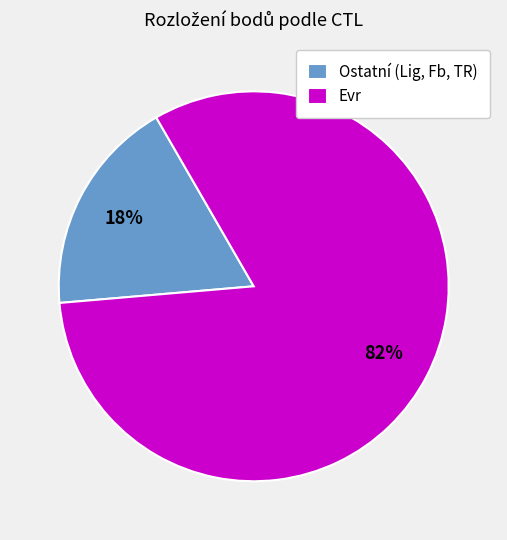

Does any single category account for the majority?

Yes